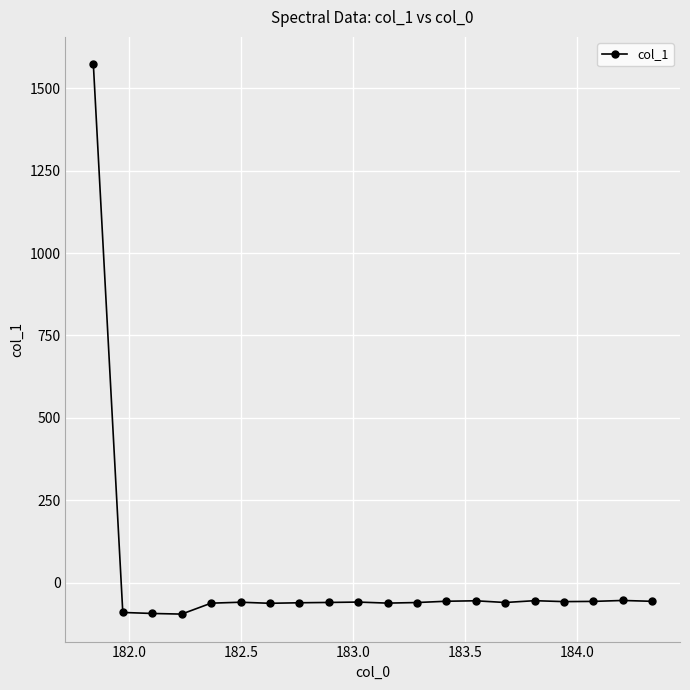

What is the difference between the maximum and minimum values?

1667.1